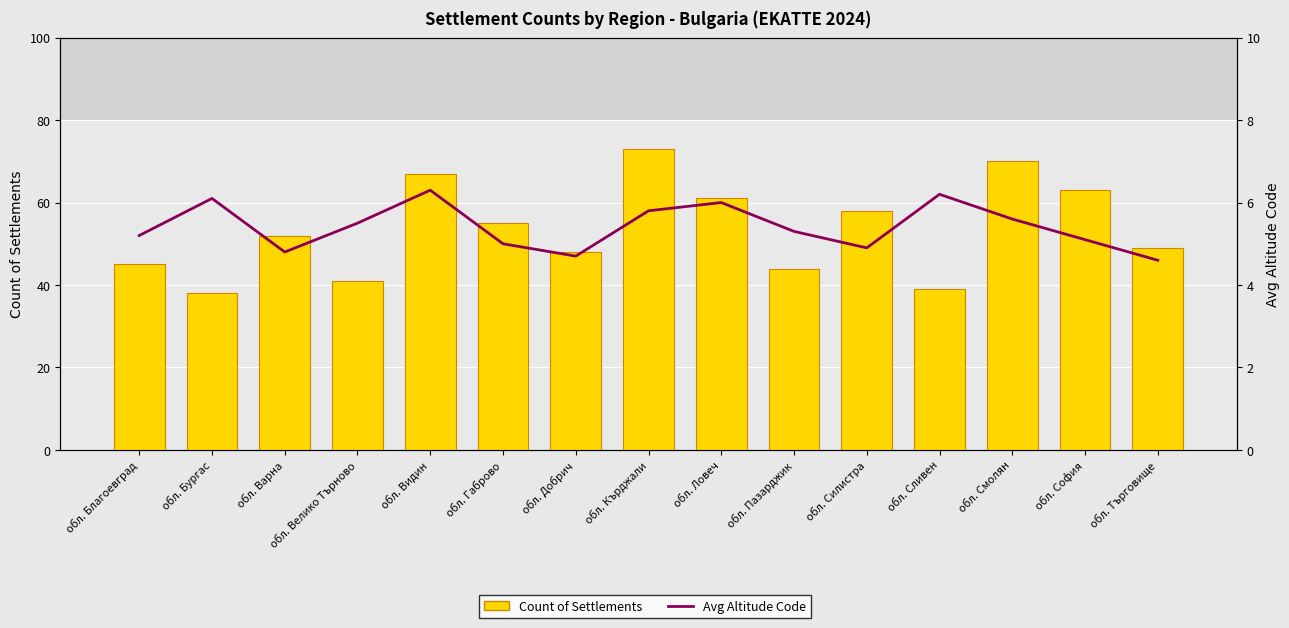

True or false: Avg Altitude Code has a value of 5.6 at обл. Смолян.

True